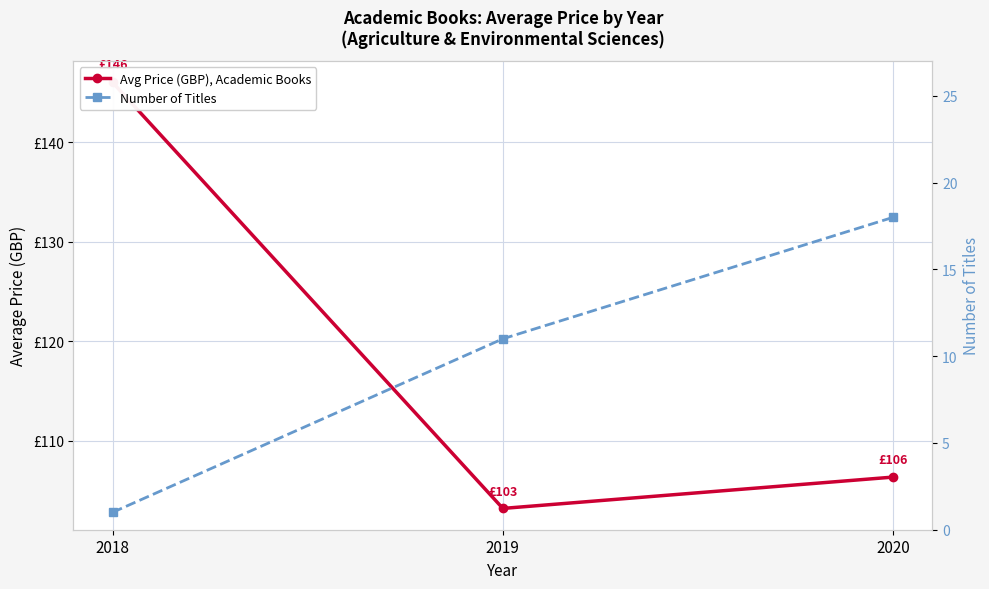

Which series has the widest spread of values?

Avg Price (GBP), Academic Books